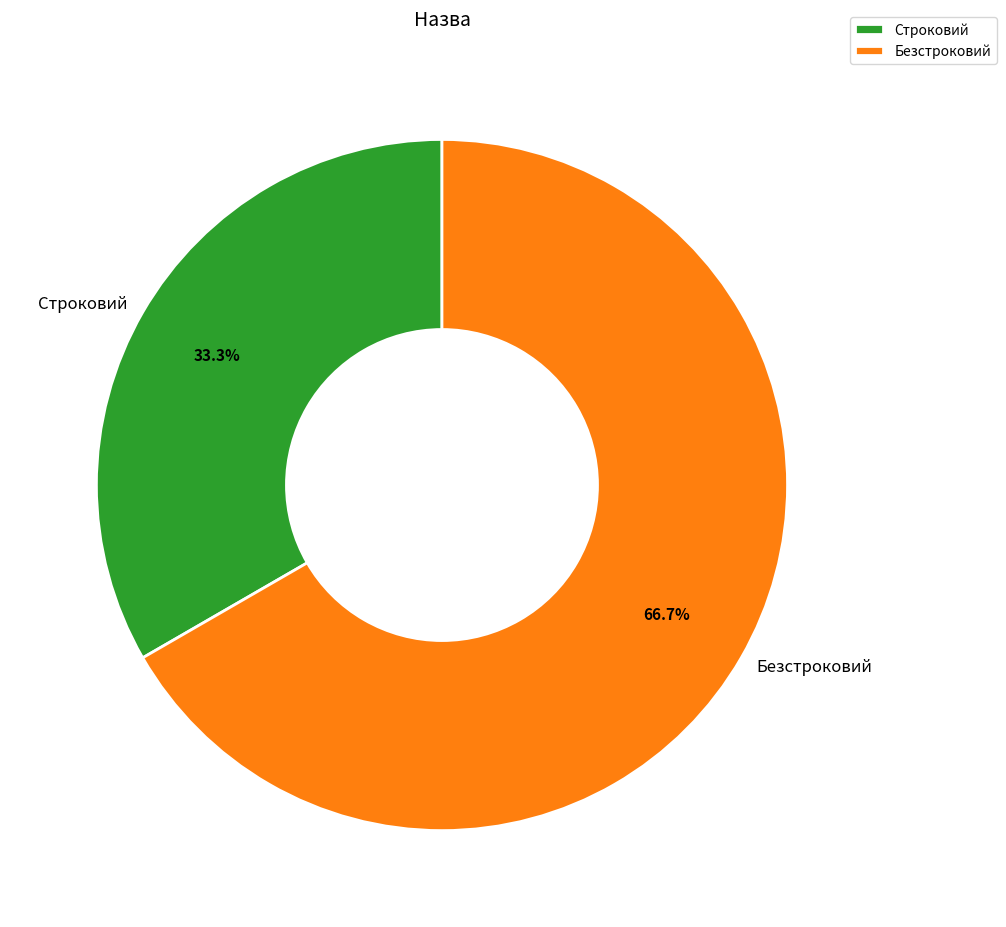

To the nearest percent, what is the difference between the Строковий and Безстроковий slice percentages?

33%